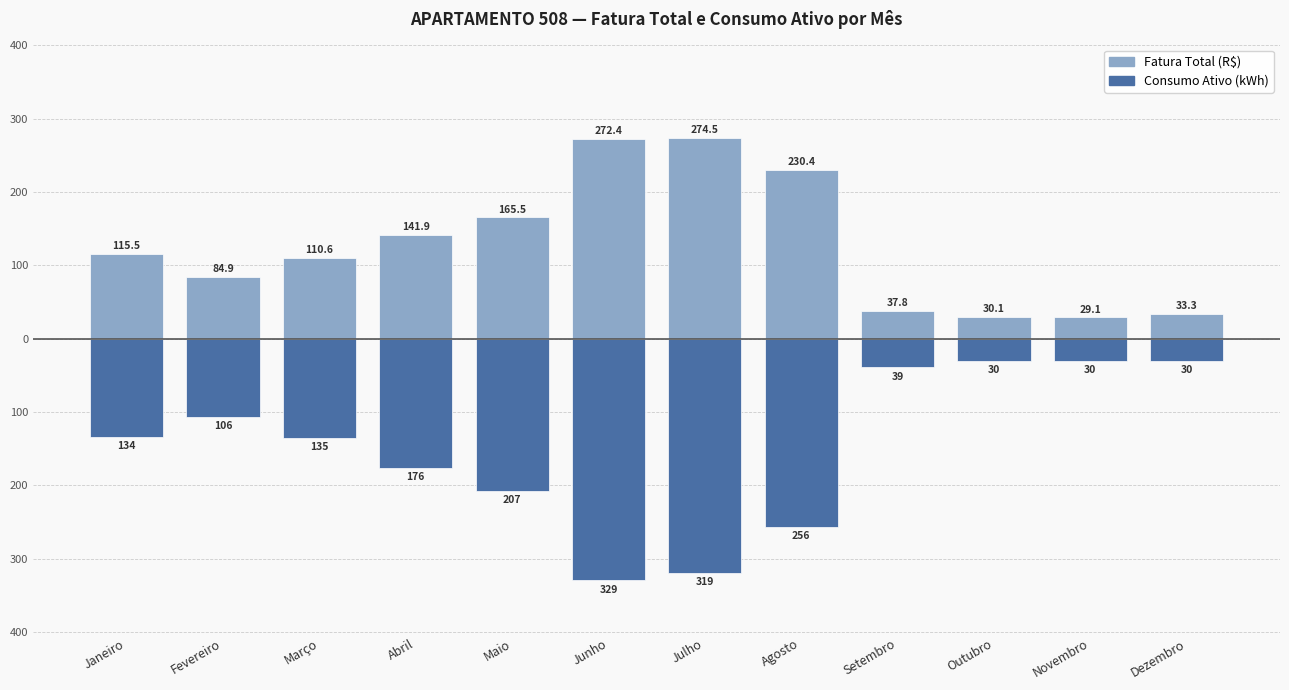

What is the value of the Consumo Ativo (kWh) bar at the 12th from the left?

-30.0